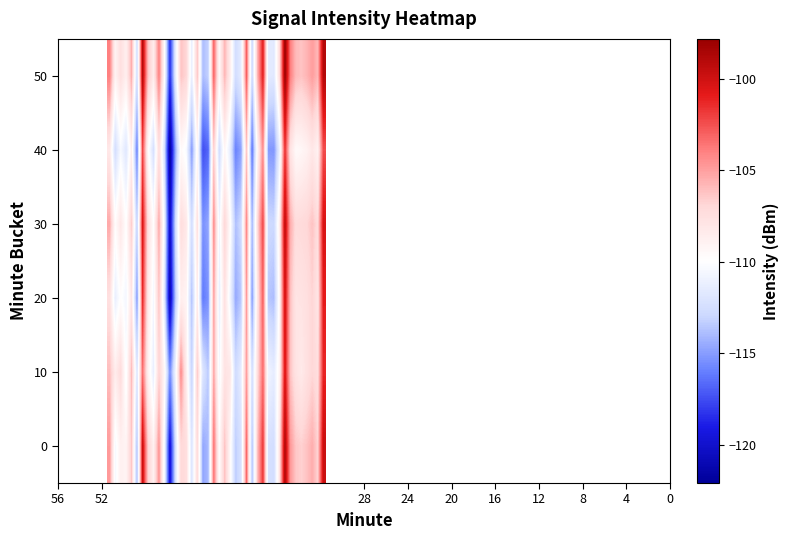

At how many categories does at least one series exceed -105?

11